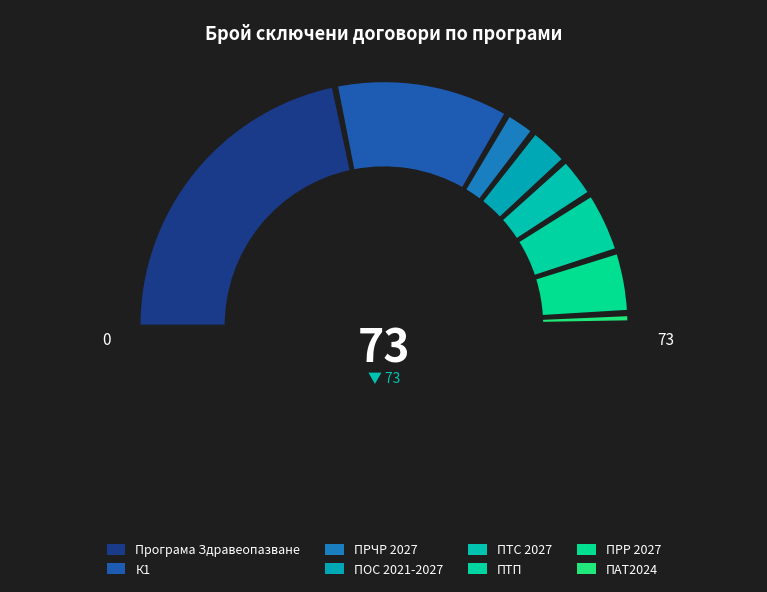

Does any single category account for the majority?

No